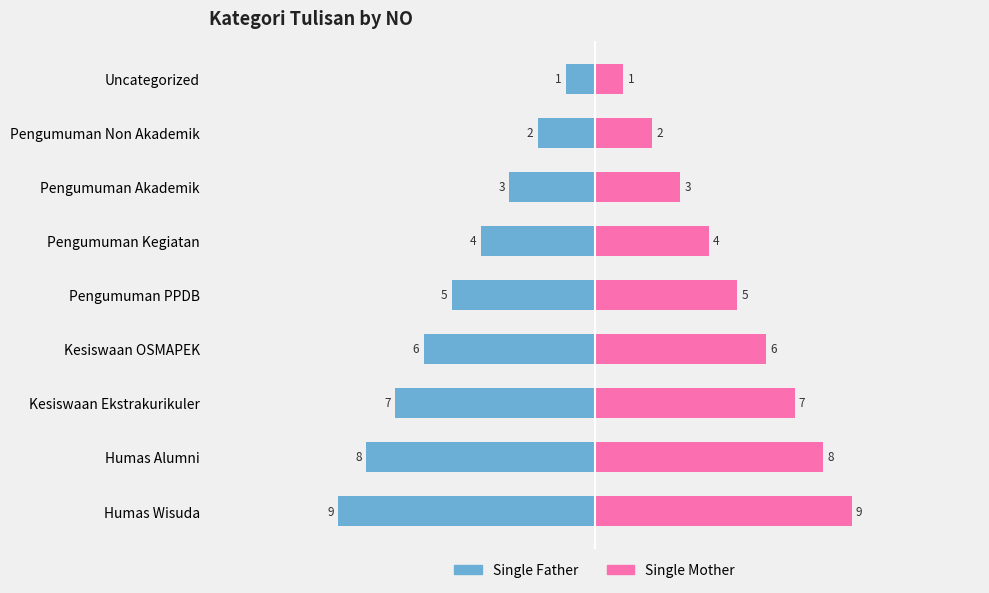

How many values in the Single Father series exceed -5?

4